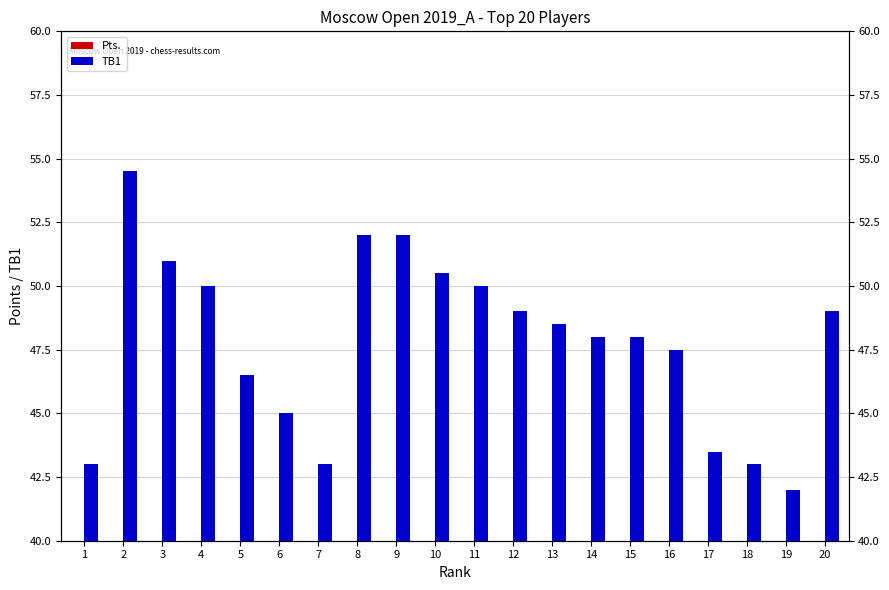

What is the greatest value displayed?

54.5